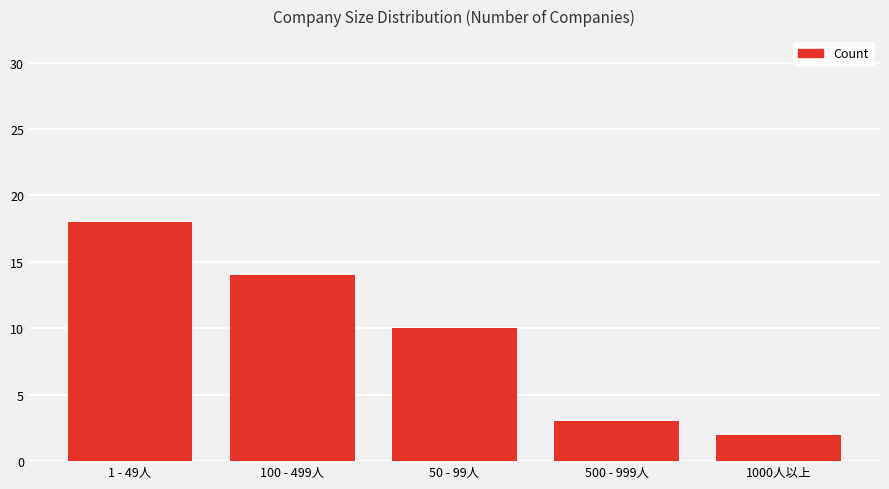

What is the change in value from 500 - 999人 to 1000人以上?

-1